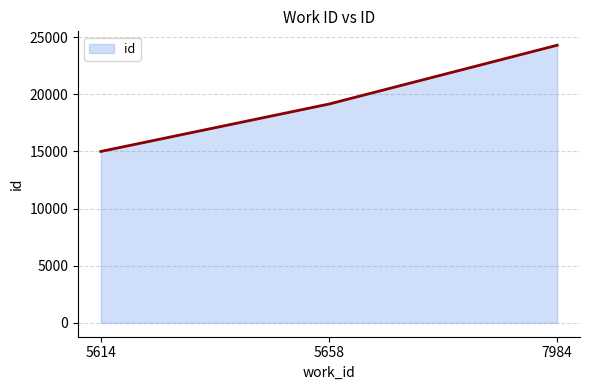

Which has a higher value, 5614 or 7984?

7984